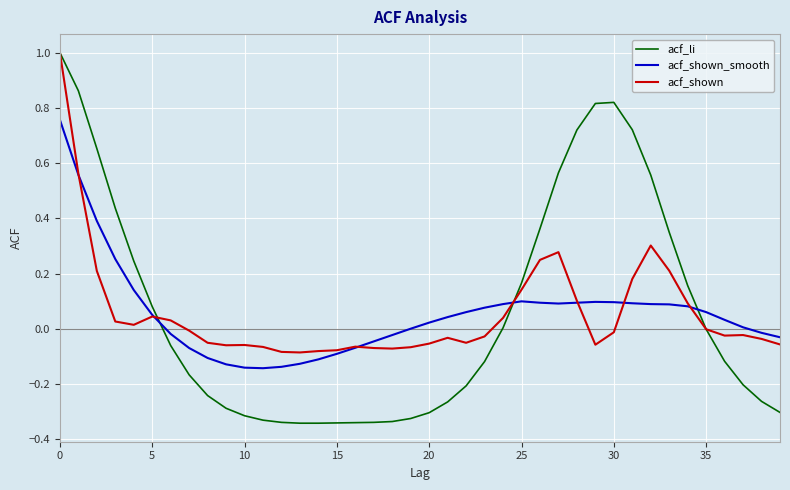

Which series has the largest range (max minus min)?

acf_li